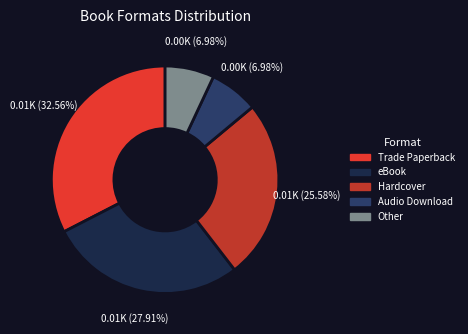

Is there a majority slice in this chart?

No